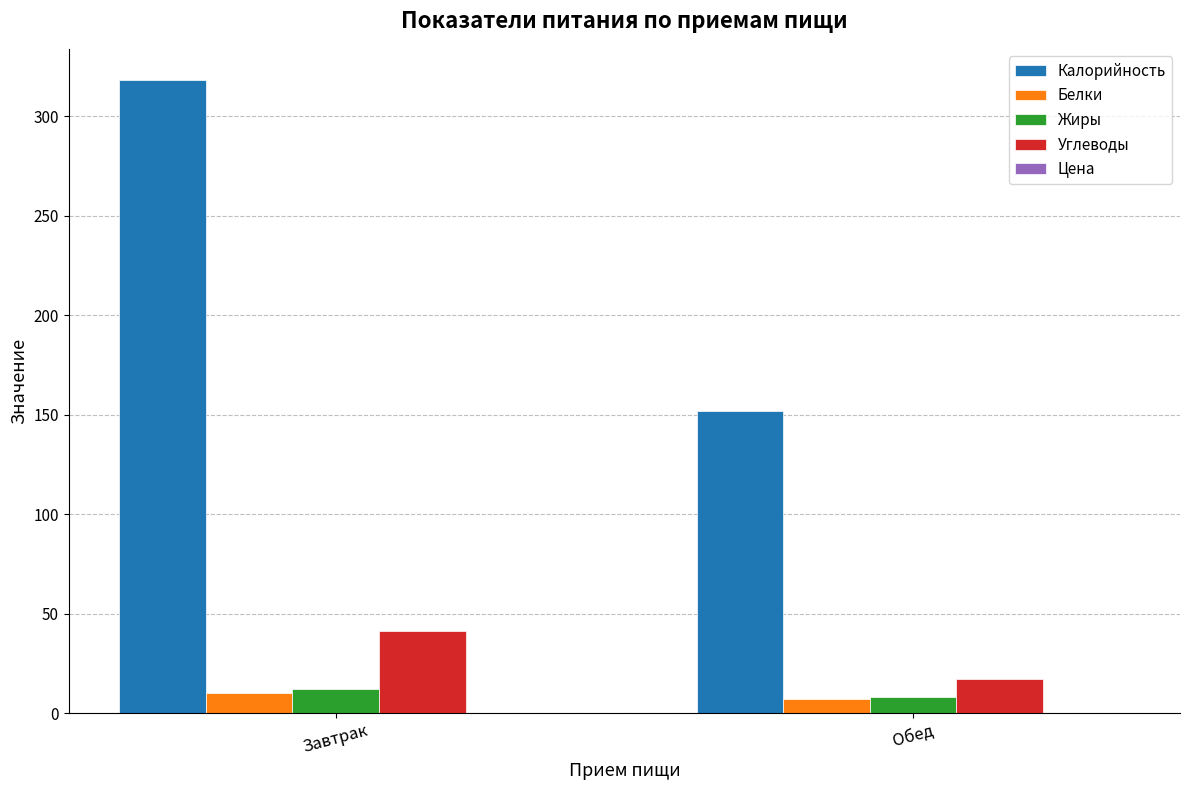

Are the bars grouped side by side (vs. stacked)?

Yes